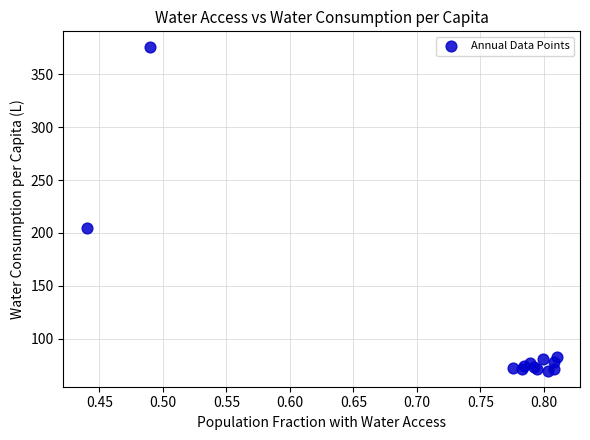

What Y value in the scatter plot is closest to 222?

204.3